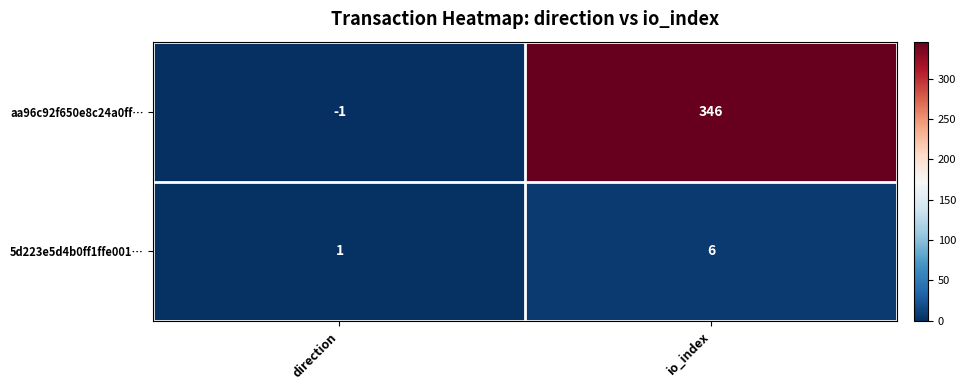

What is the sum of all 5d223e5d4b0ff1ffe001… values?

7